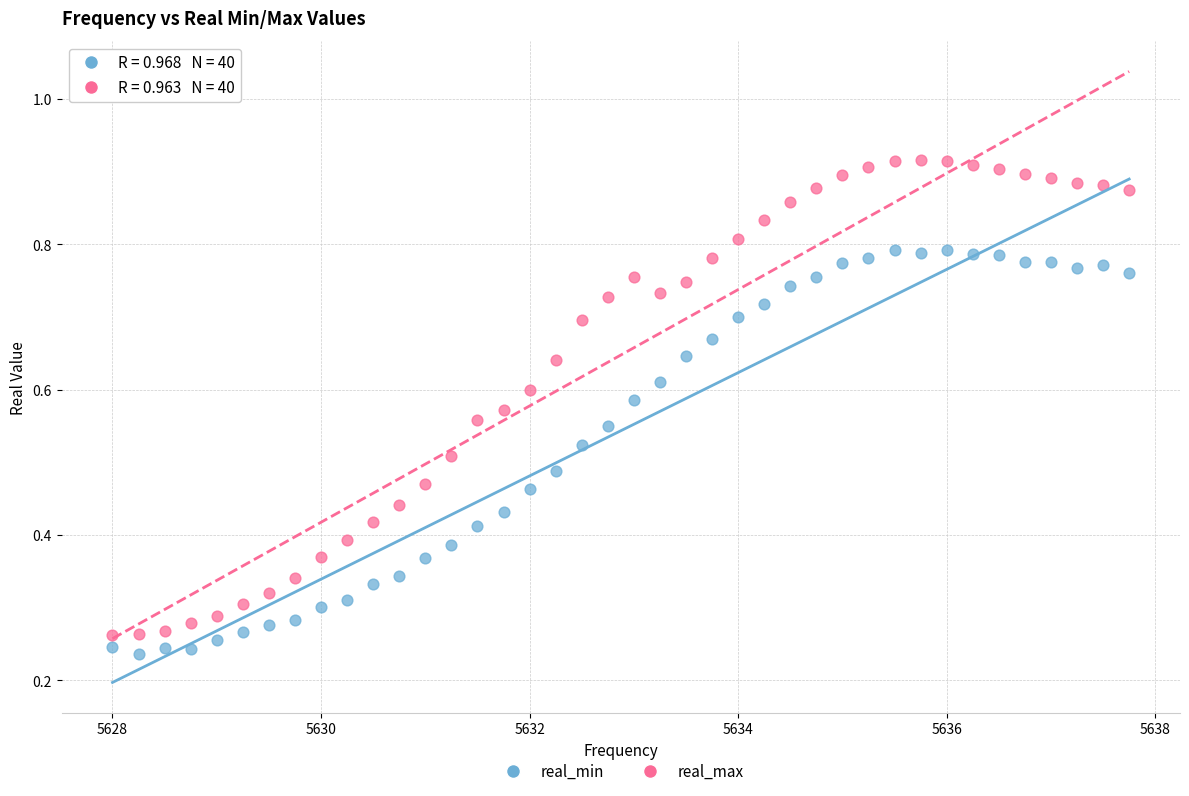

Which series contains the highest Y value?

real_max